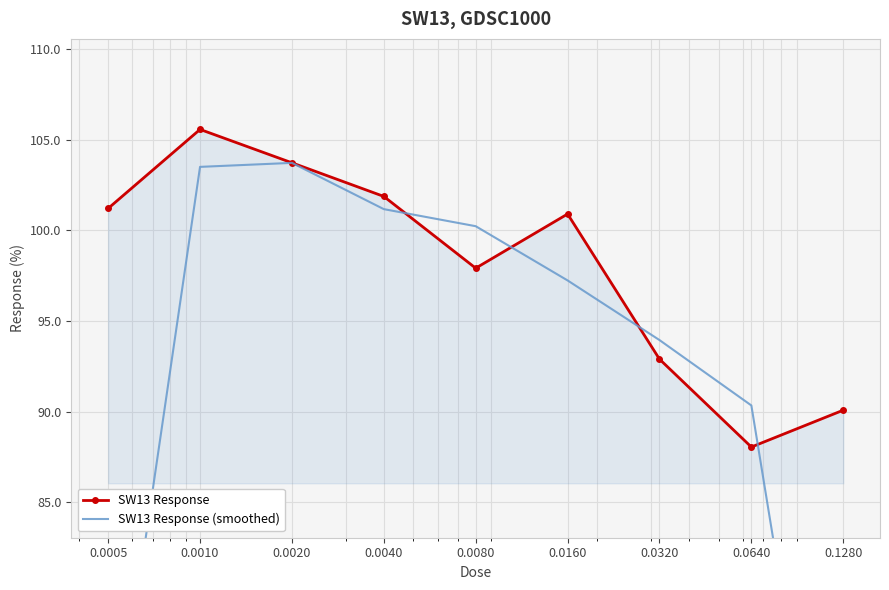

Where do SW13 Response (smoothed) and SW13 Response first cross each other?

0.0040 and 0.0080